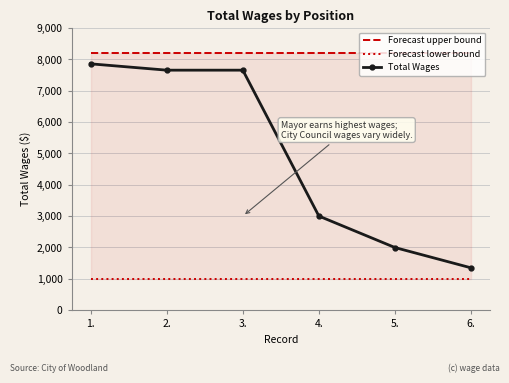

What position from the left is 3.?

3